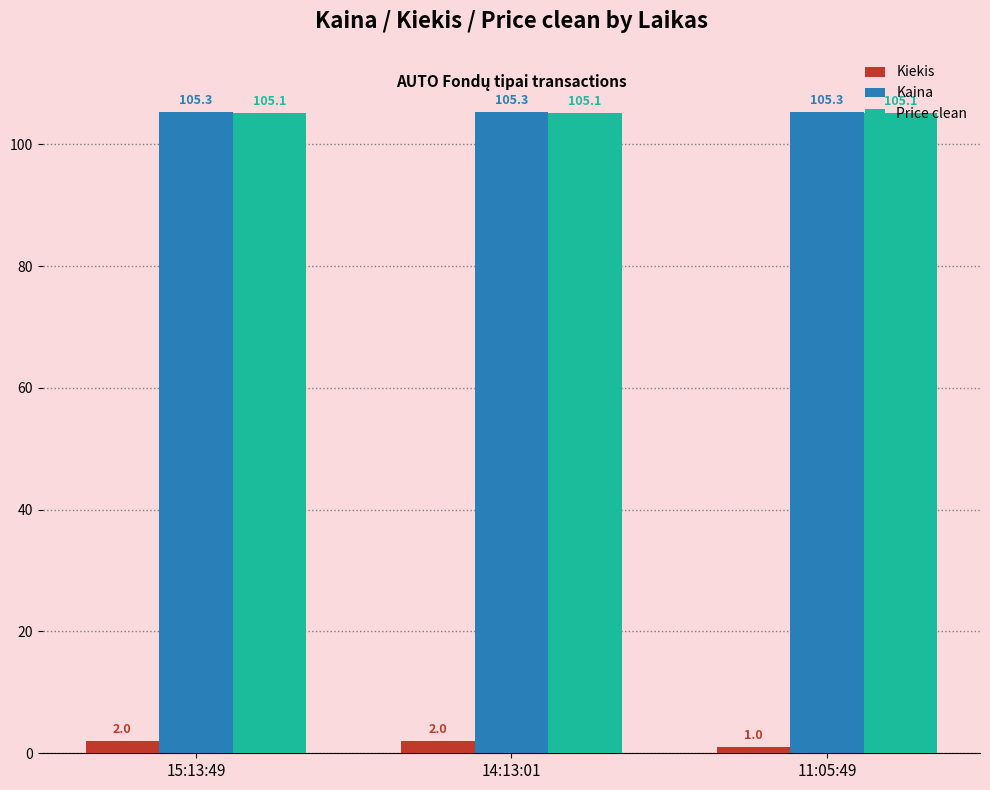

Count the Kiekis values in the range 1 to 2.

3